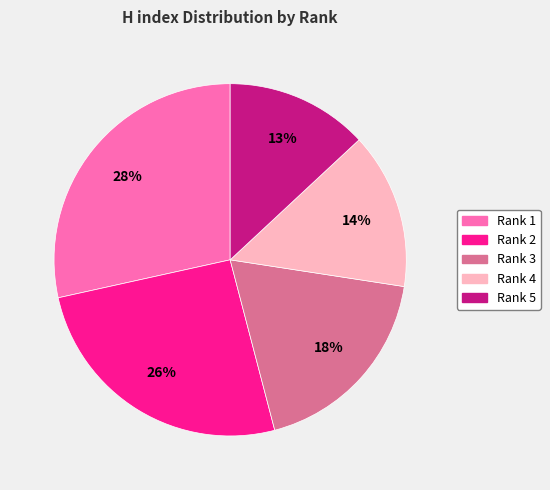

To the nearest percent, what portion does Rank 3 represent?

18%